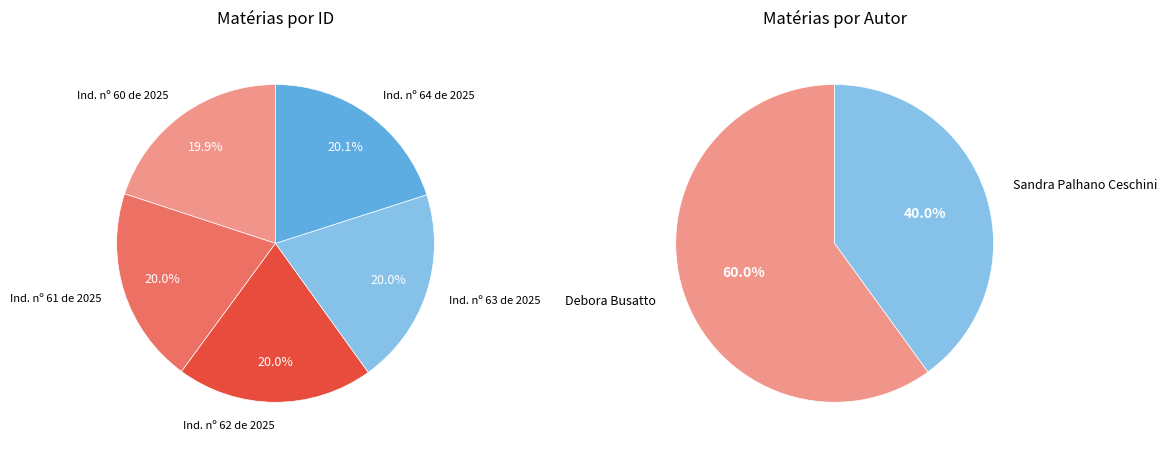

Between Indicação nº 61 de 2025 and Indicação nº 60 de 2025, which is larger?

Indicação nº 61 de 2025